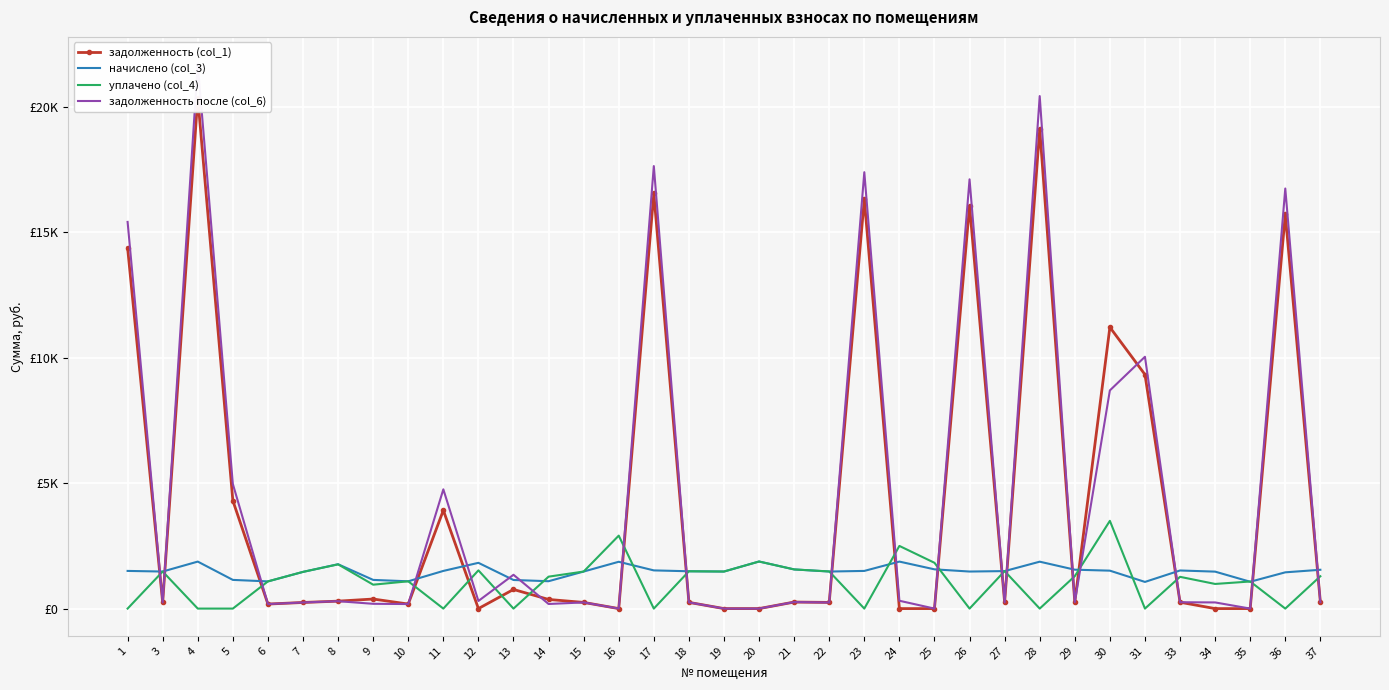

How many series are shown in this chart?

4